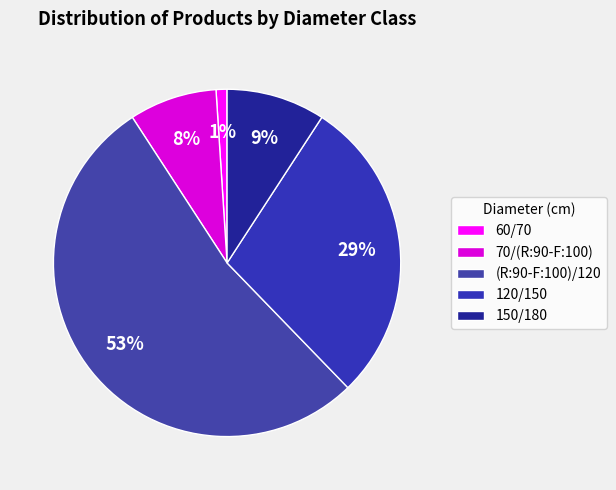

Combined, do 150/180 and 70/(R:90-F:100) account for over 50%?

No